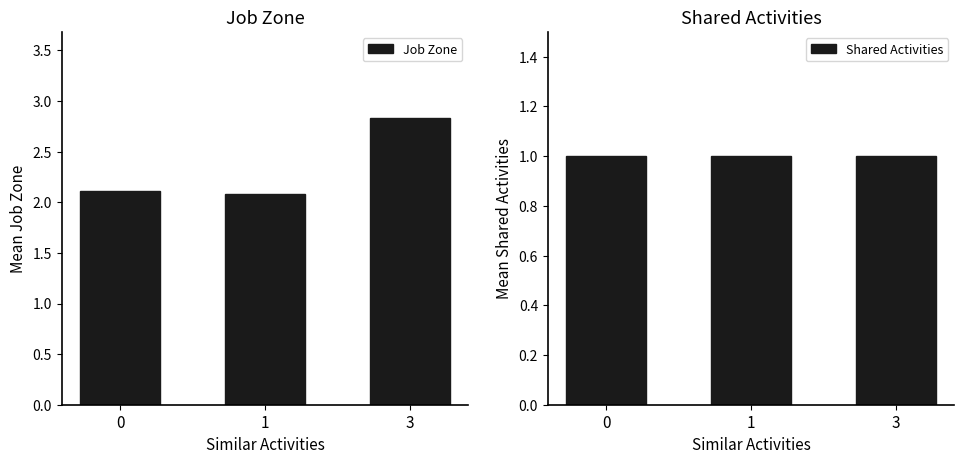

Count the number of categories in the chart.

3